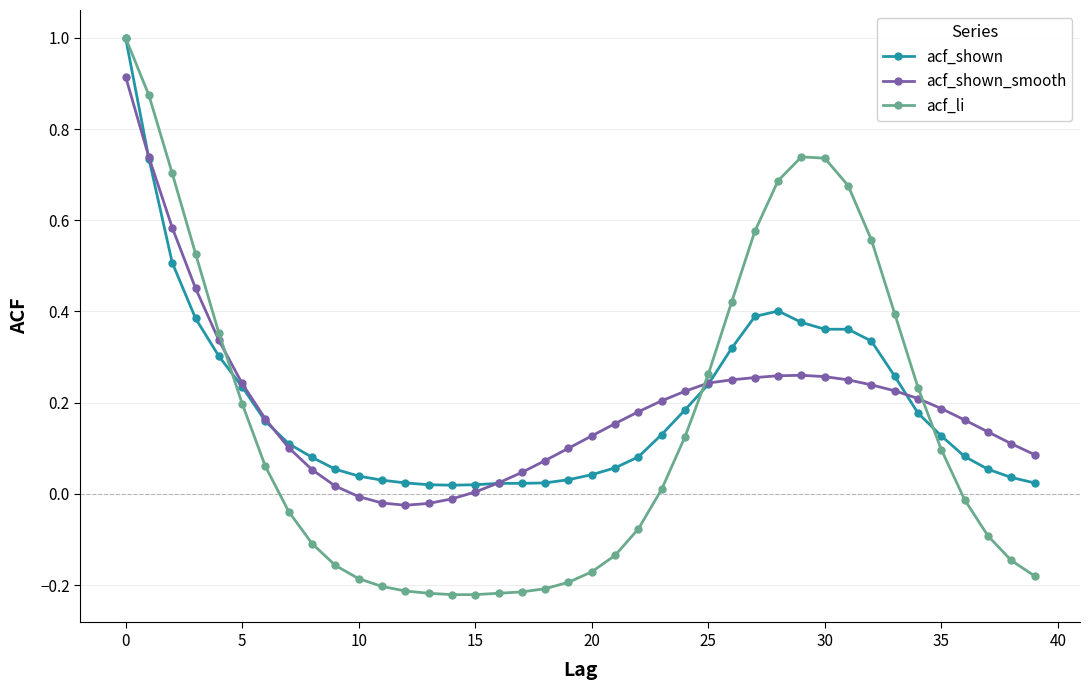

Which series has the largest range (max minus min)?

acf_li